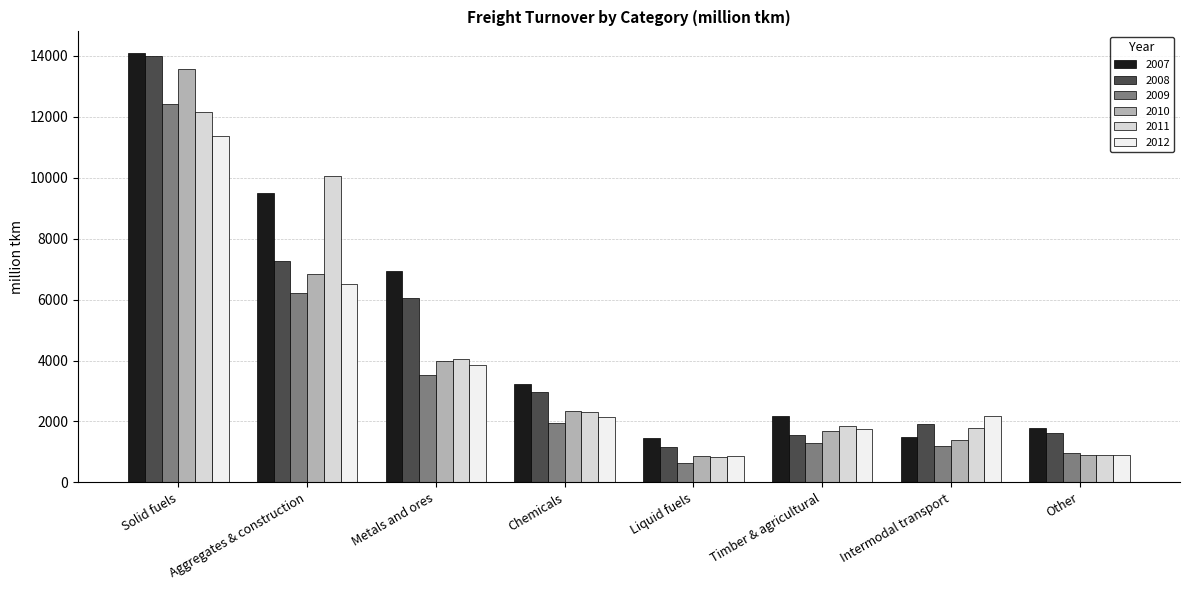

What is the total value across all series at Chemicals?

14920